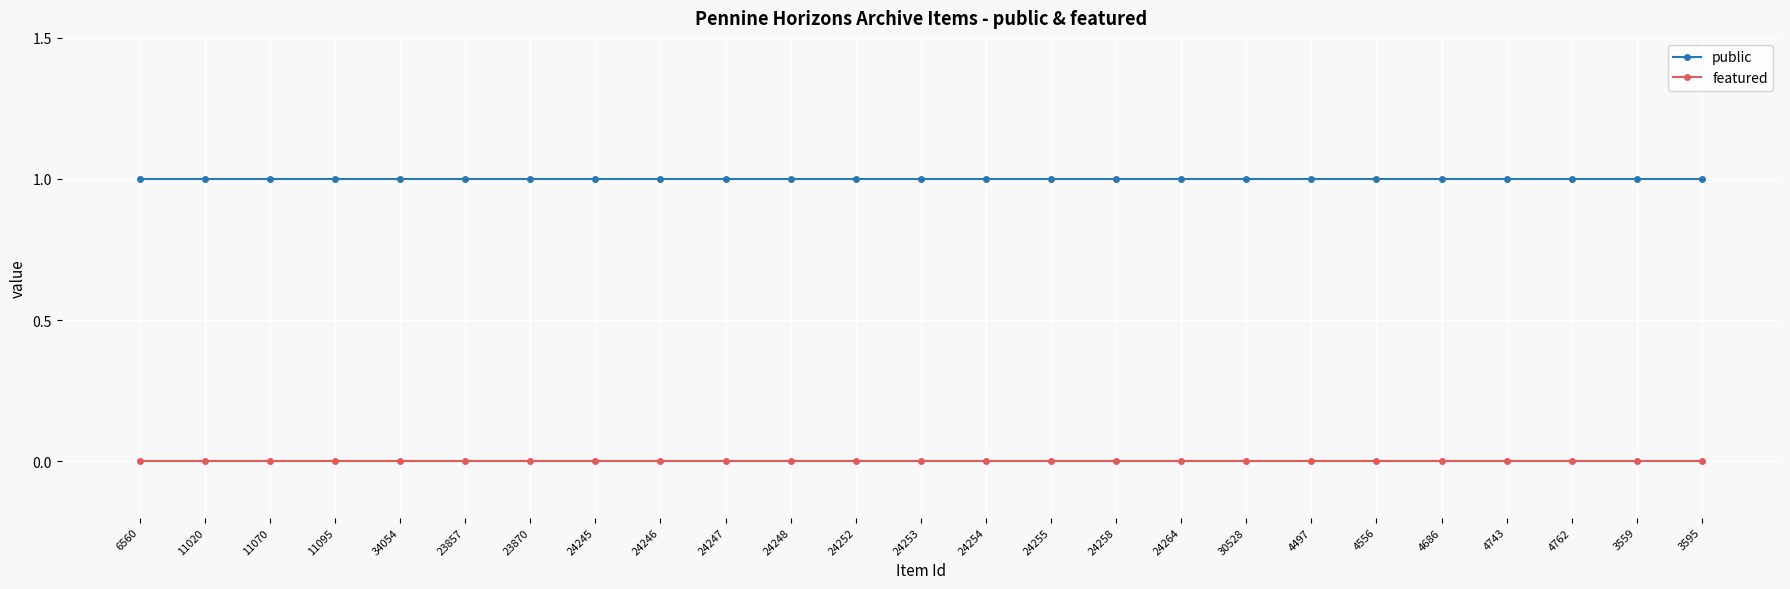

The value of featured at 4556 is 0. True or false?

True